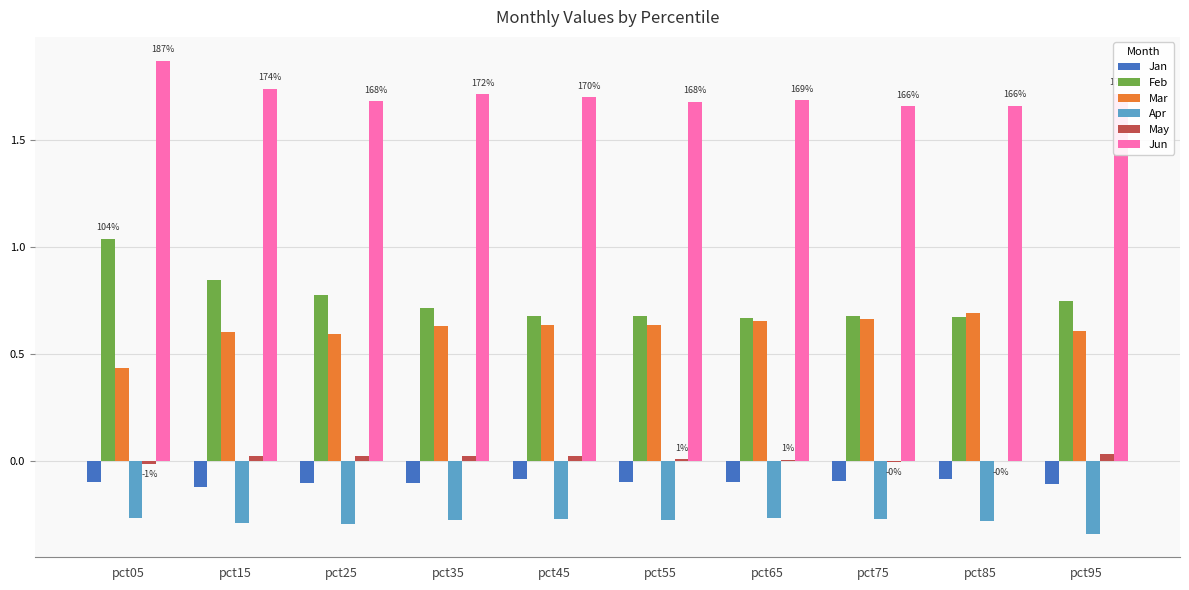

How many data points does each series have?

10